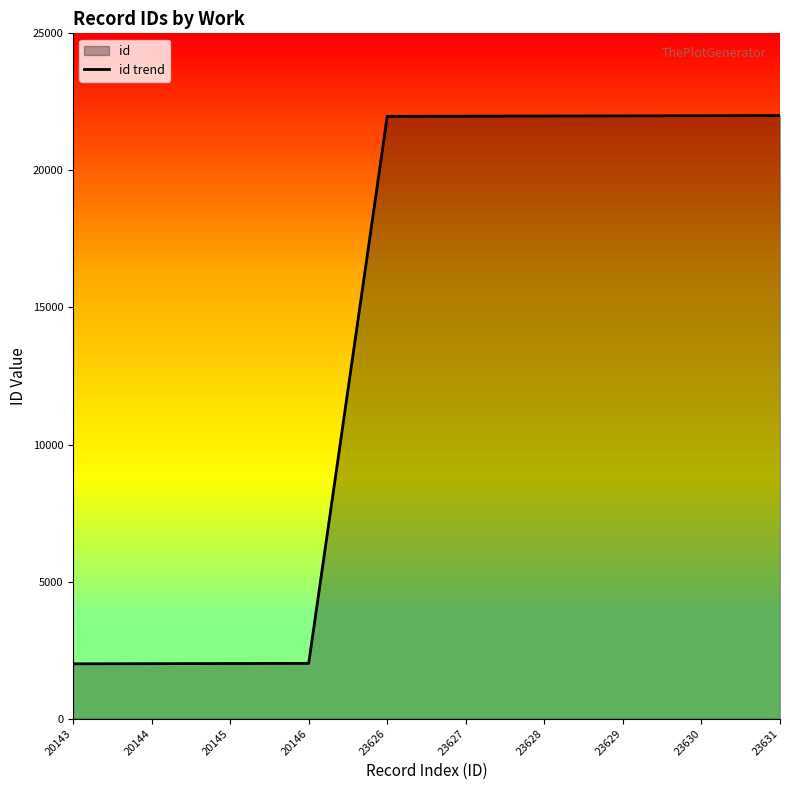

Reading left to right, extract all data points from this chart.

20143=2000.0	20144=2005.7	20145=2011.5	20146=2017.2	23626=21971.3	23627=21977.1	23628=21982.8	23629=21988.5	23630=21994.3	23631=22000.0